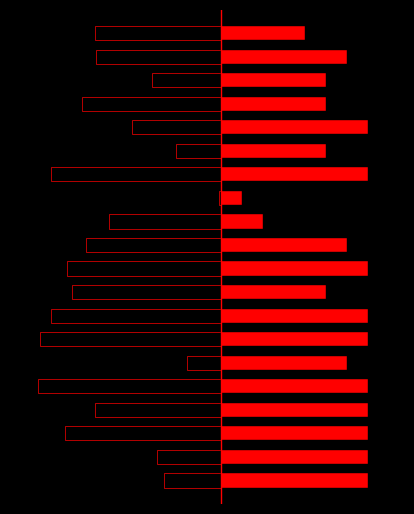

What is the sum of all Weeks on Chart values?

-99.8